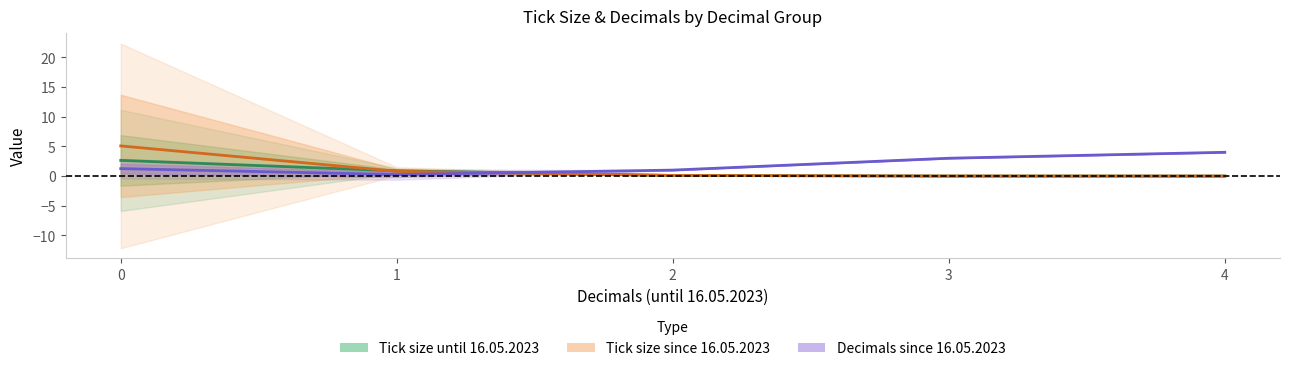

At 4, list the series in order from smallest to largest.

Tick size until 16.05.2023, Tick size since 16.05.2023, Decimals since 16.05.2023